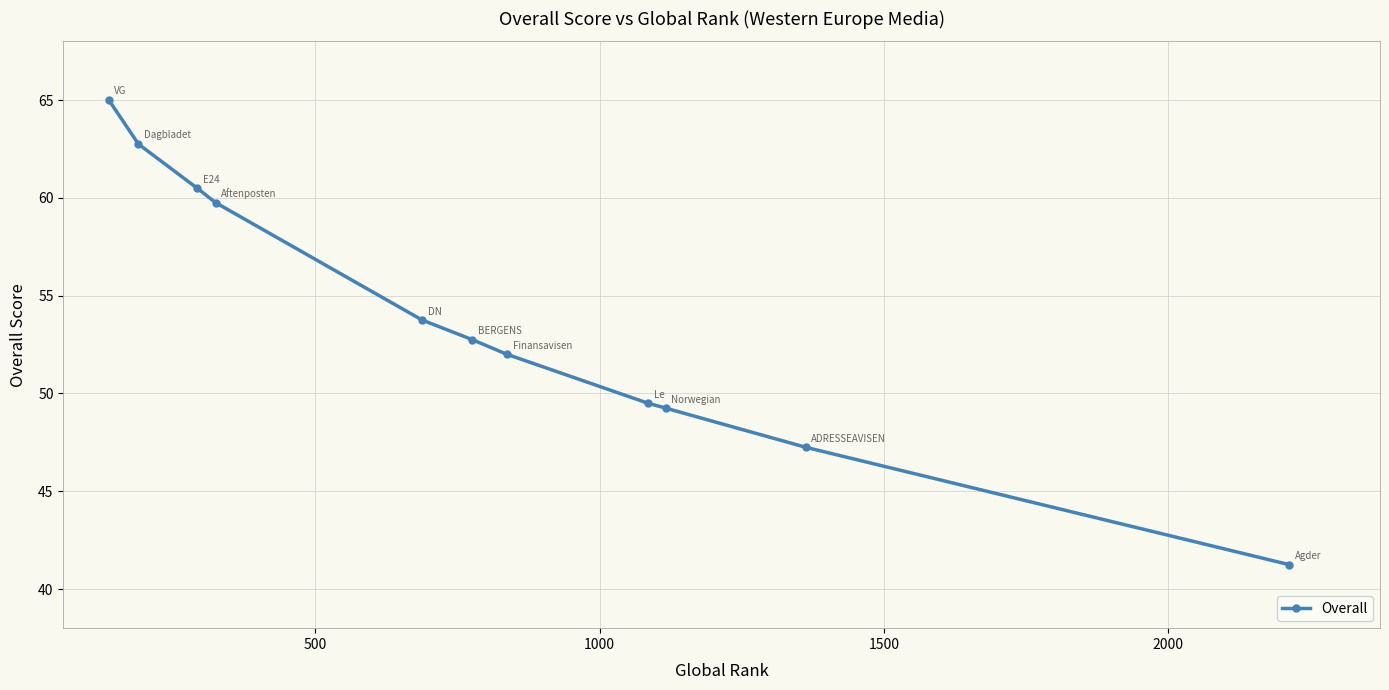

What is the greatest value displayed?

65.0